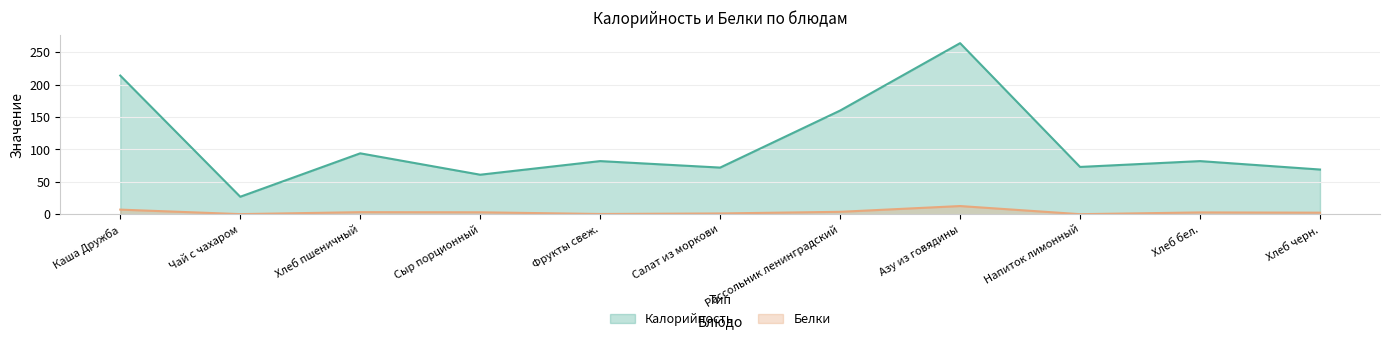

What position from the left is Фрукты свеж.?

5